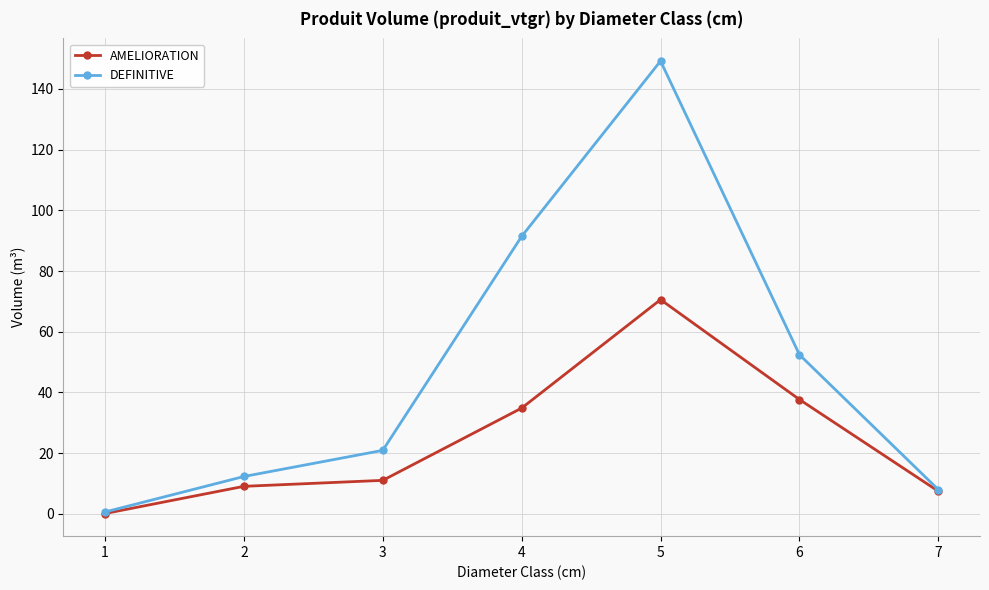

What is the approximate value of AMELIORATION at 6?

37.6